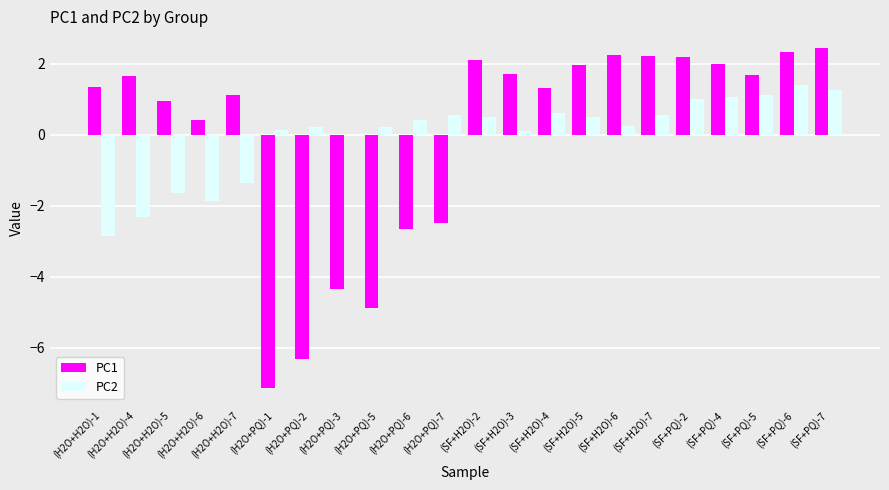

What is the spread (max minus min) of values at (SF+H2O)-7?

1.7